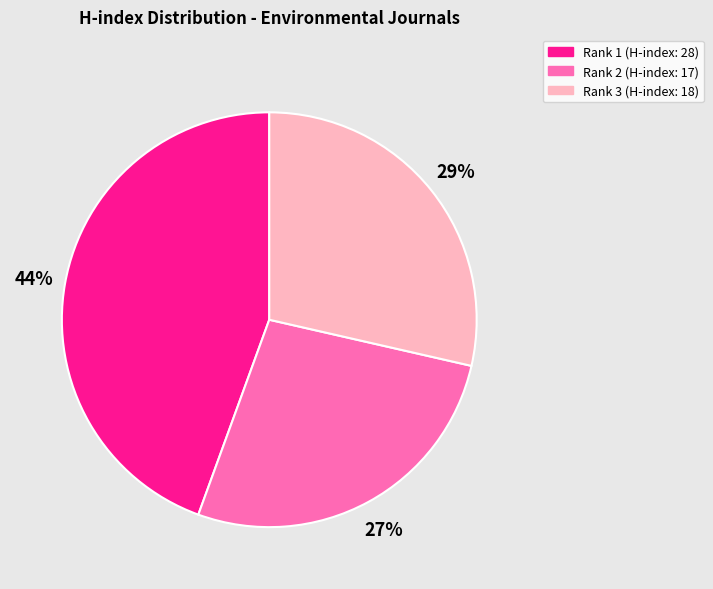

True or false: Rank 2 (H-index: 17) accounts for 27% of the total.

True